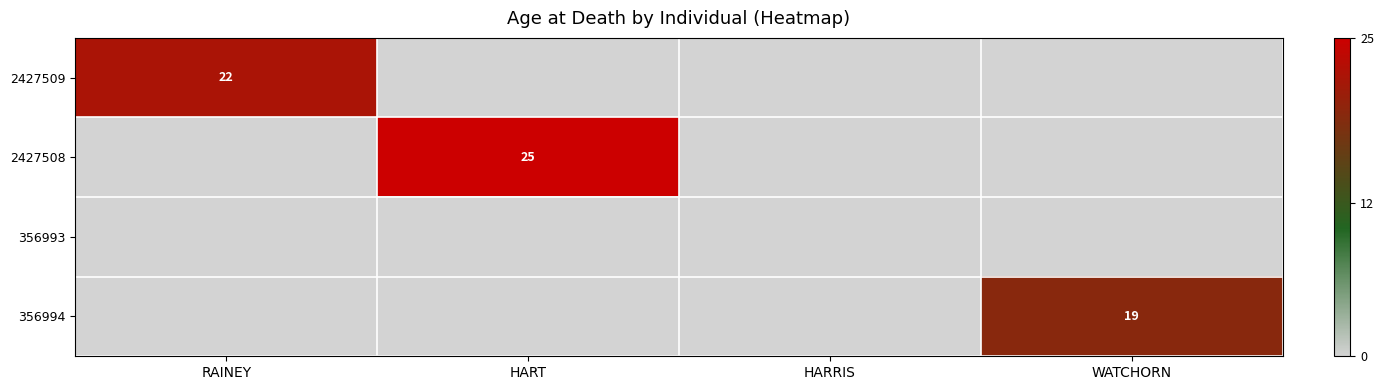

What is the total value across all series at RAINEY?

22